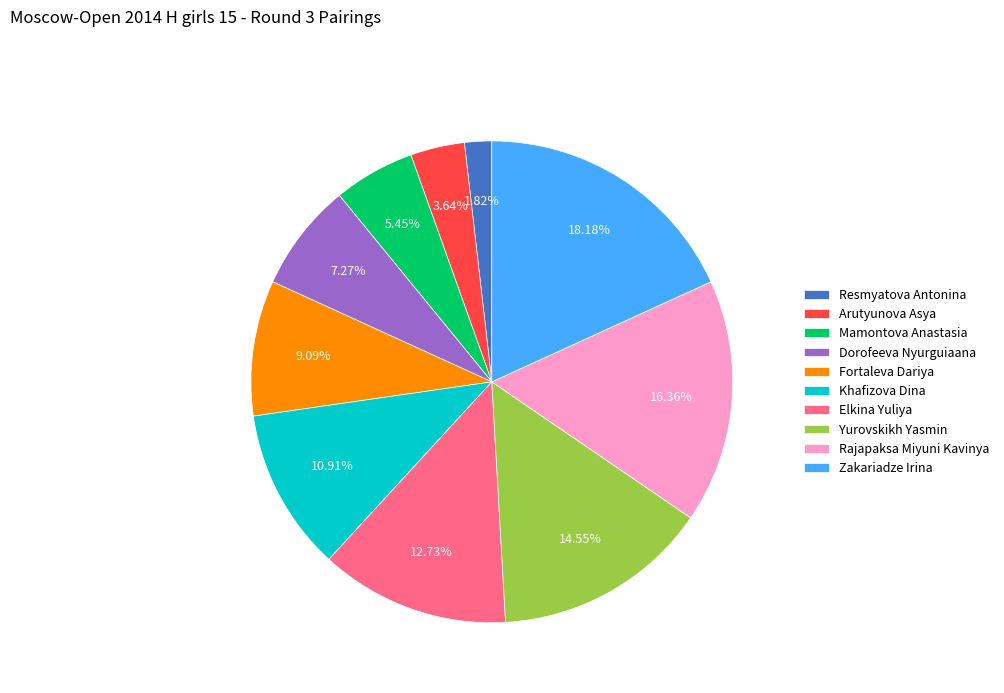

Rank the categories by value from lowest to highest.

Resmyatova Antonina, Arutyunova Asya, Mamontova Anastasia, Dorofeeva Nyurguiaana, Fortaleva Dariya, Khafizova Dina, Elkina Yuliya, Yurovskikh Yasmin, Rajapaksa Miyuni Kavinya, Zakariadze Irina